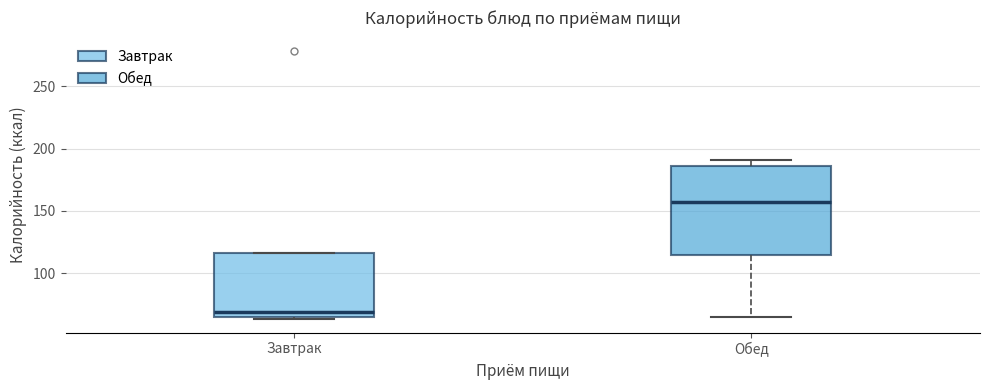

Where is the lower edge of the box for Обед on the y-axis? The values are not printed on the chart, so give them approximately, as read against the axis.

115